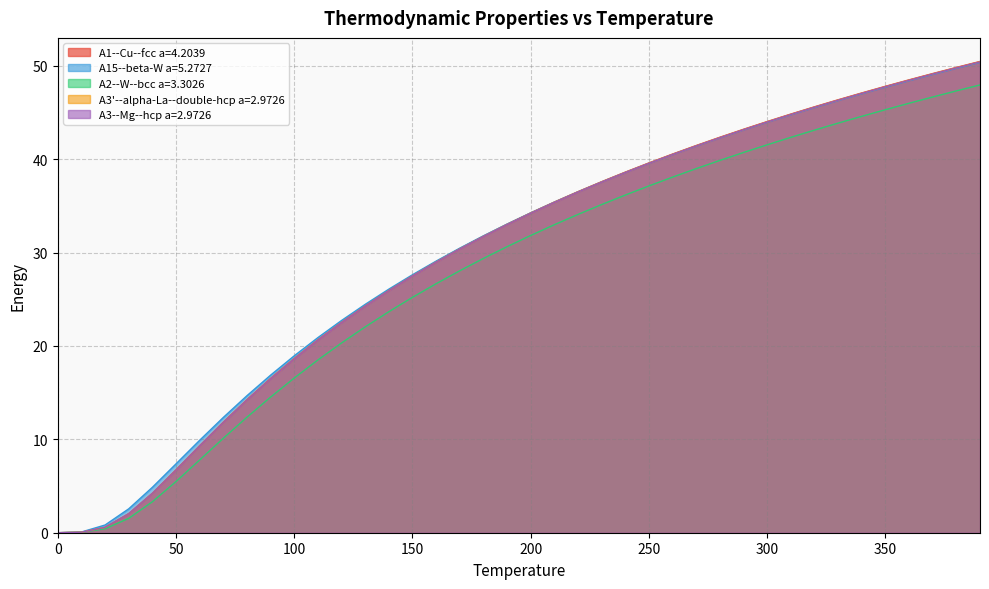

What is the sum of all A15--beta-W a=5.2727 values?

1196.6